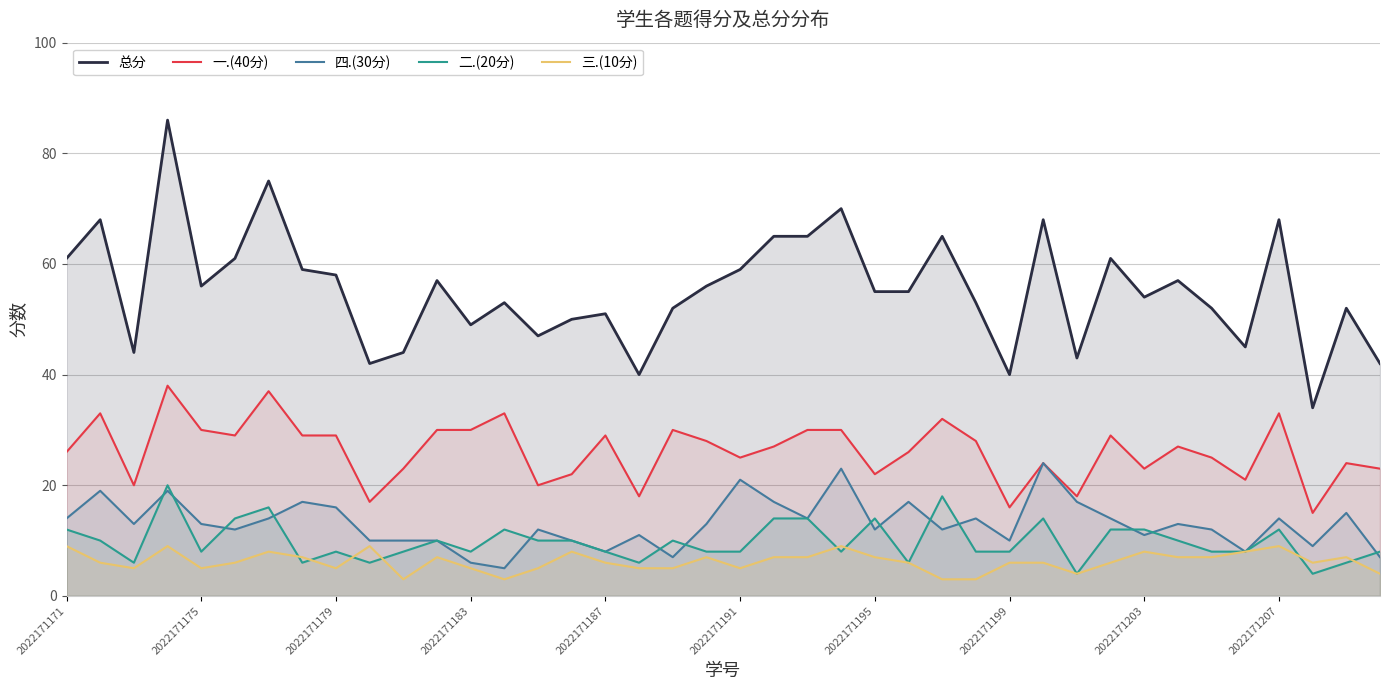

Reading left to right, transcribe all the data shown in this chart.

总分: 61	68	44	86	56	61	75	59	58	42	44	57	49	53	47	50	51	40	52	56	59	65	65	70	55	55	65	53	40	68	43	61	54	57	52	45	68	34	52	42
一.(40分): 26	33	20	38	30	29	37	29	29	17	23	30	30	33	20	22	29	18	30	28	25	27	30	30	22	26	32	28	16	24	18	29	23	27	25	21	33	15	24	23
四.(30分): 14	19	13	19	13	12	14	17	16	10	10	10	6	5	12	10	8	11	7	13	21	17	14	23	12	17	12	14	10	24	17	14	11	13	12	8	14	9	15	7
二.(20分): 12	10	6	20	8	14	16	6	8	6	8	10	8	12	10	10	8	6	10	8	8	14	14	8	14	6	18	8	8	14	4	12	12	10	8	8	12	4	6	8
三.(10分): 9	6	5	9	5	6	8	7	5	9	3	7	5	3	5	8	6	5	5	7	5	7	7	9	7	6	3	3	6	6	4	6	8	7	7	8	9	6	7	4